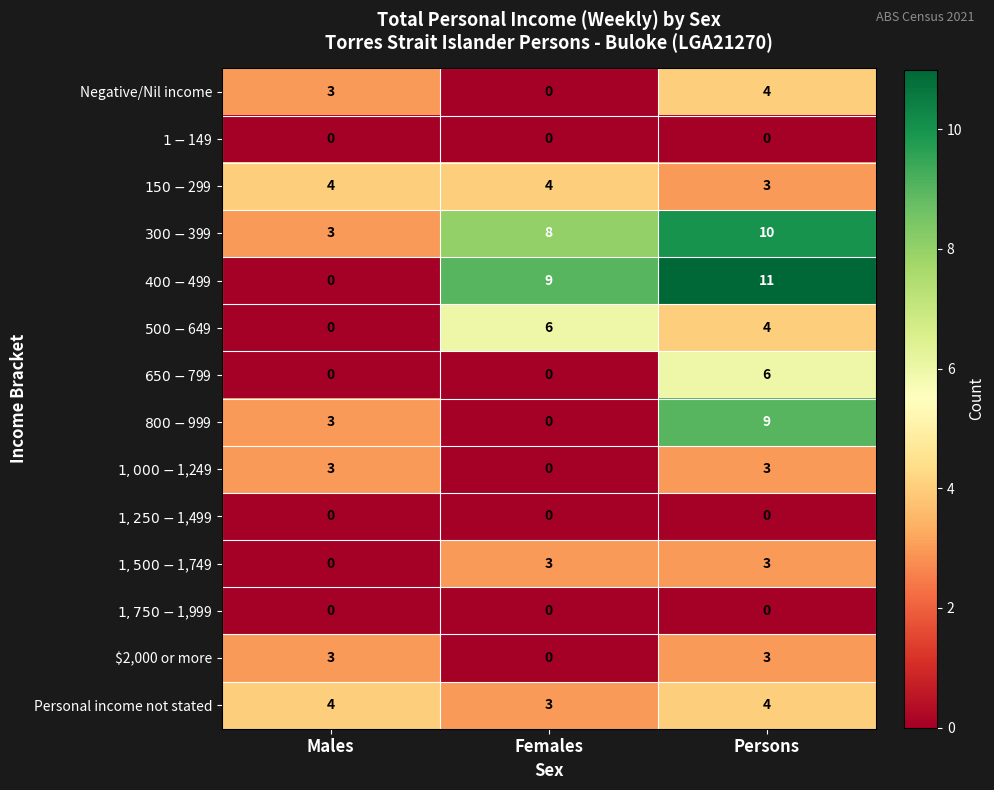

Which series has the largest total across all categories?

$300-$399